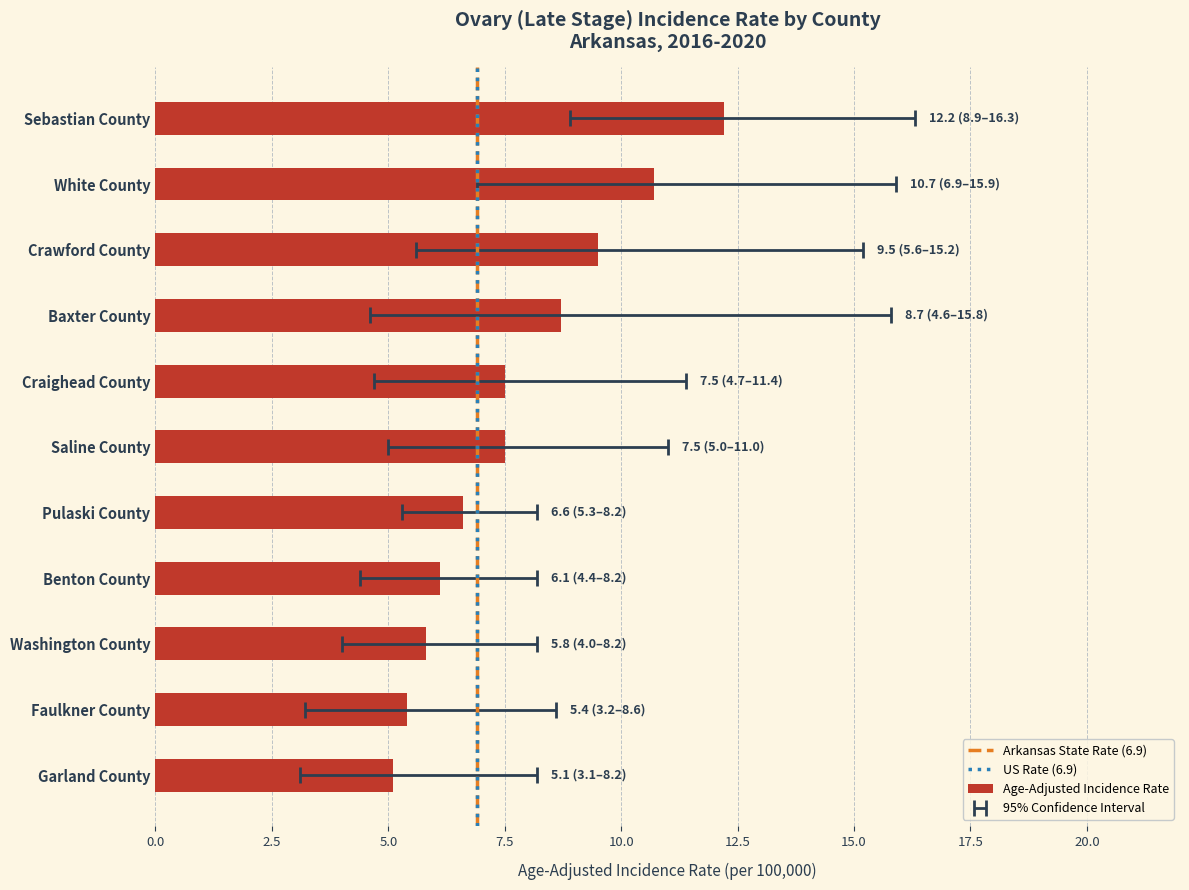

What is the label of the 7th bar from the left?

Pulaski County